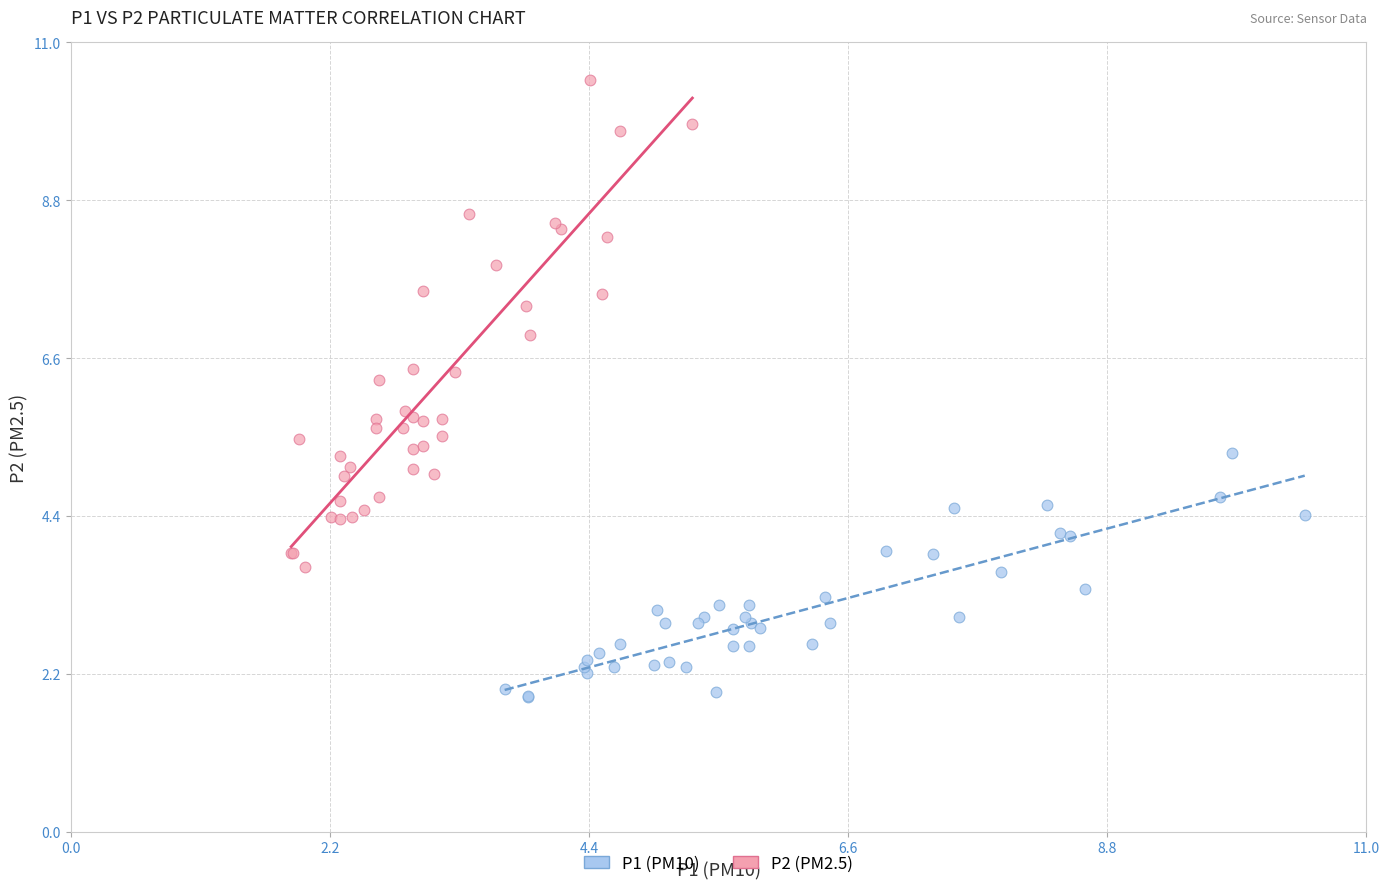

Which series contains the highest Y value?

P2 (PM2.5)